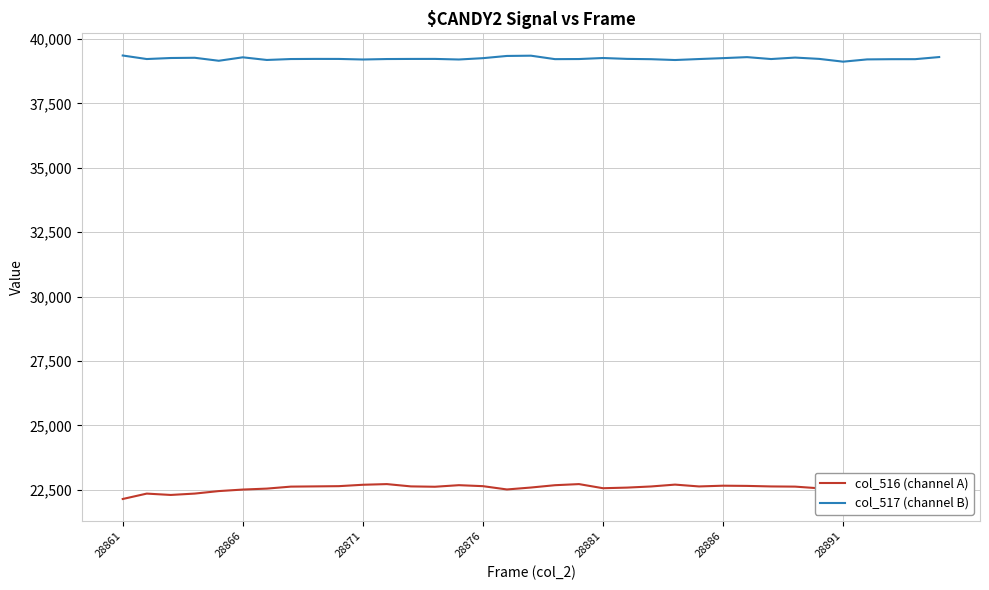

What is the minimum value for col_516 (channel A)?

22148